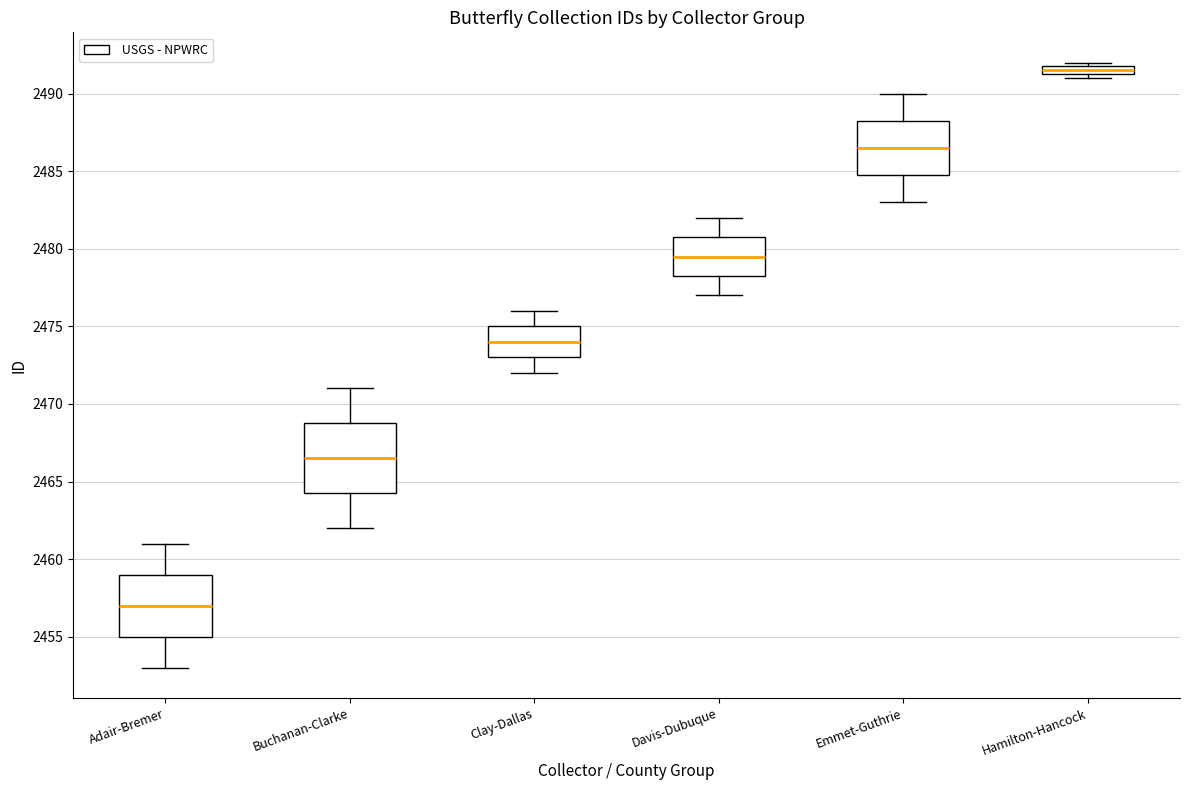

Which box is the tallest, from its lower edge to its upper edge?

Buchanan-Clarke